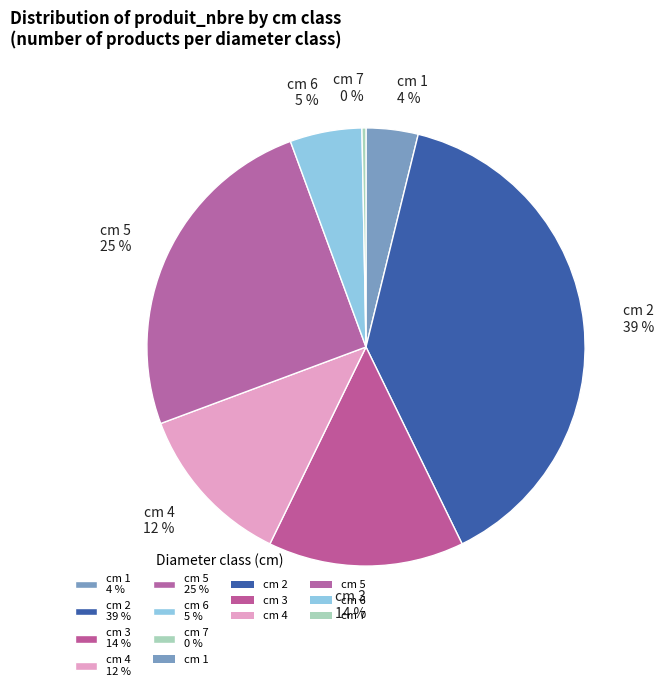

Combined, do cm 5 25 % and cm 1 4 % account for over 50%?

No